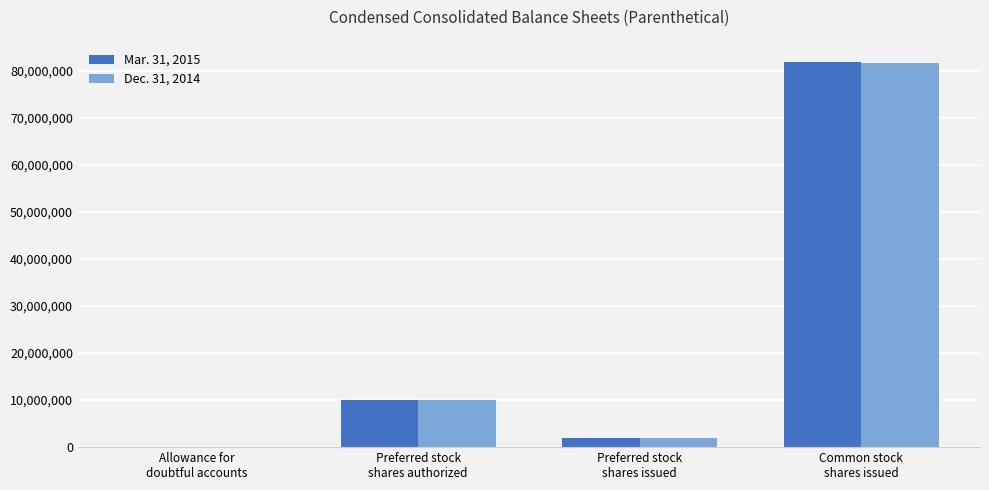

Which series has the largest range (max minus min)?

Mar. 31, 2015